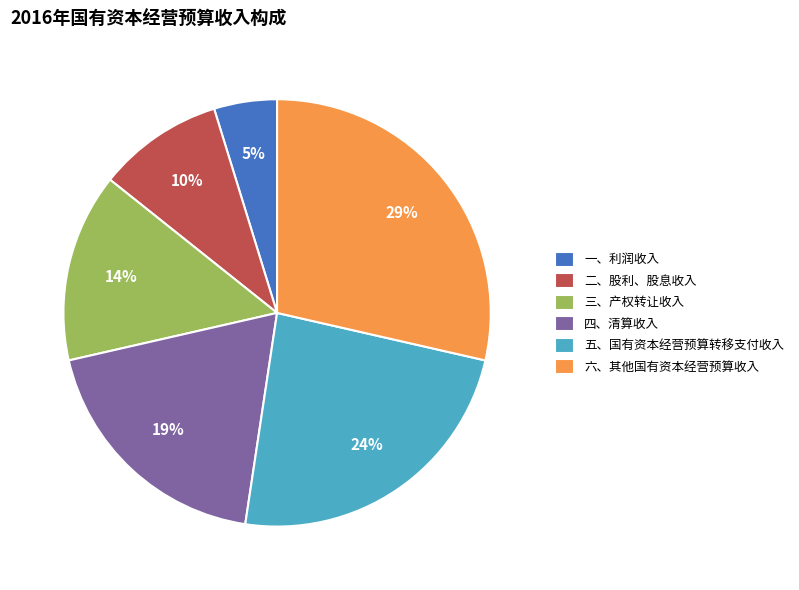

Combined, do 四、清算收入 and 六、其他国有资本经营预算收入 account for over 50%?

No